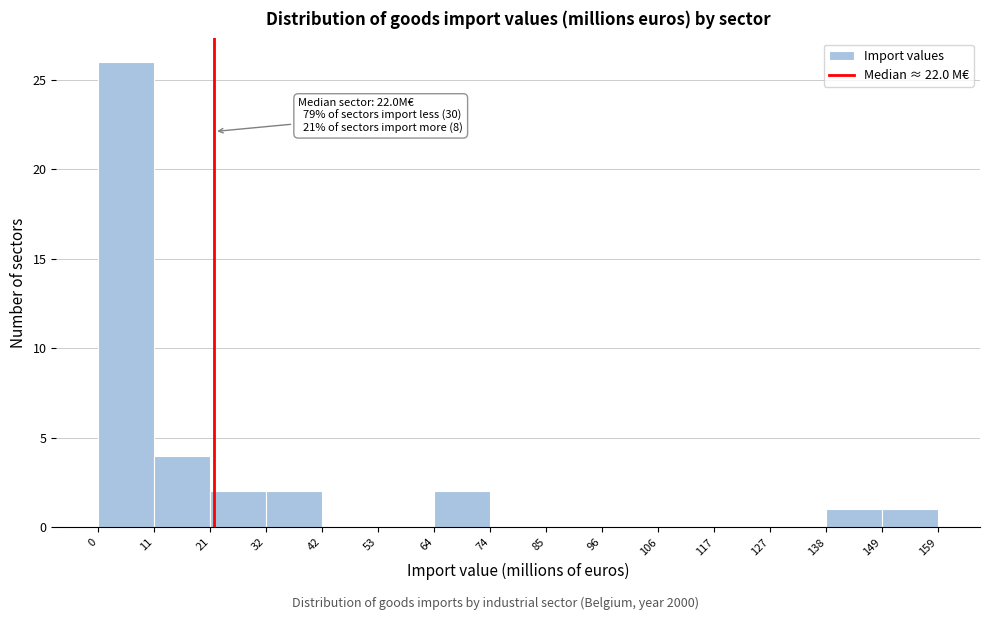

Over which range of the x-axis is the bar tallest?

0 to 11